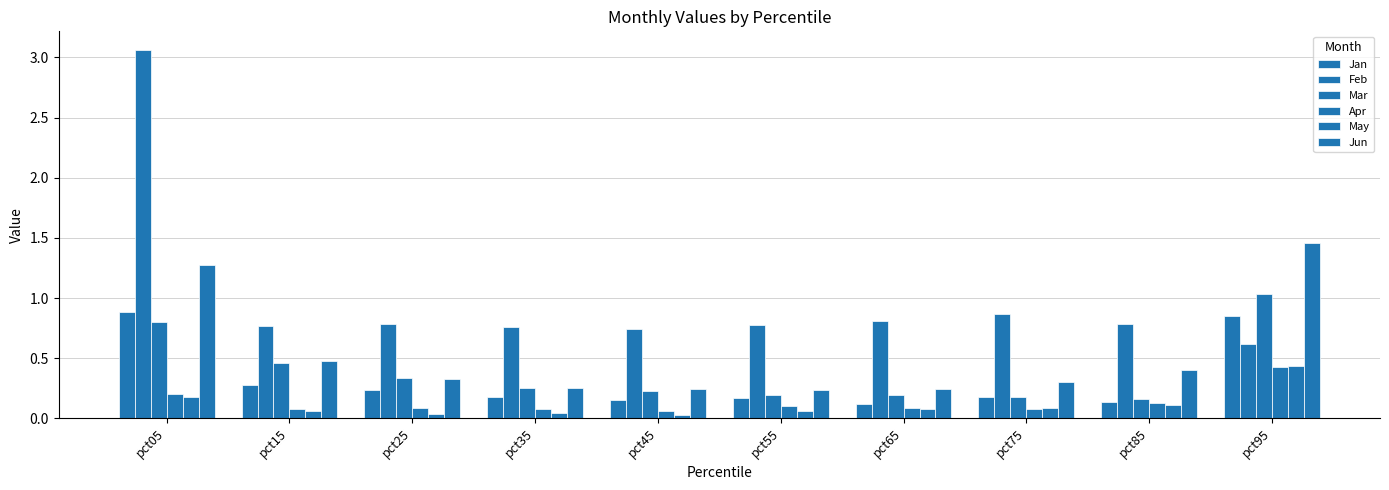

Reading left to right, extract all data points from this chart.

Jan: 0.9	0.3	0.2	0.2	0.2	0.2	0.1	0.2	0.1	0.9
Feb: 3.1	0.8	0.8	0.8	0.7	0.8	0.8	0.9	0.8	0.6
Mar: 0.8	0.5	0.3	0.3	0.2	0.2	0.2	0.2	0.2	1.0
Apr: 0.2	0.1	0.1	0.1	0.1	0.1	0.1	0.1	0.1	0.4
May: 0.2	0.1	0.0	0.0	0.0	0.1	0.1	0.1	0.1	0.4
Jun: 1.3	0.5	0.3	0.3	0.2	0.2	0.2	0.3	0.4	1.5